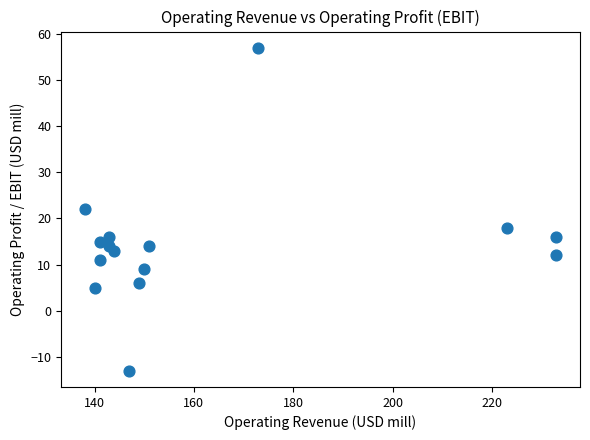

What is the range of X values (max minus min)?

95